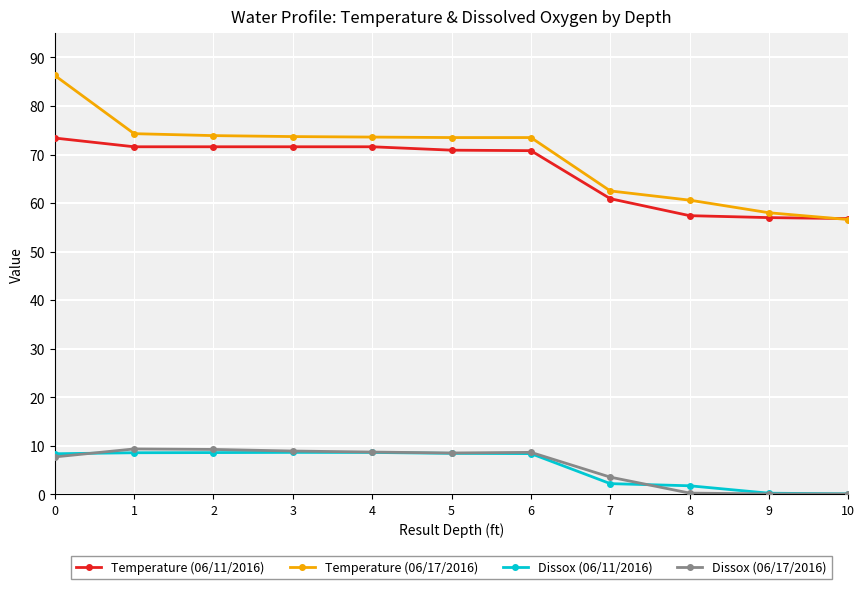

True or false: Temperature (06/17/2016) and Dissox (06/11/2016) intersect in this chart.

False